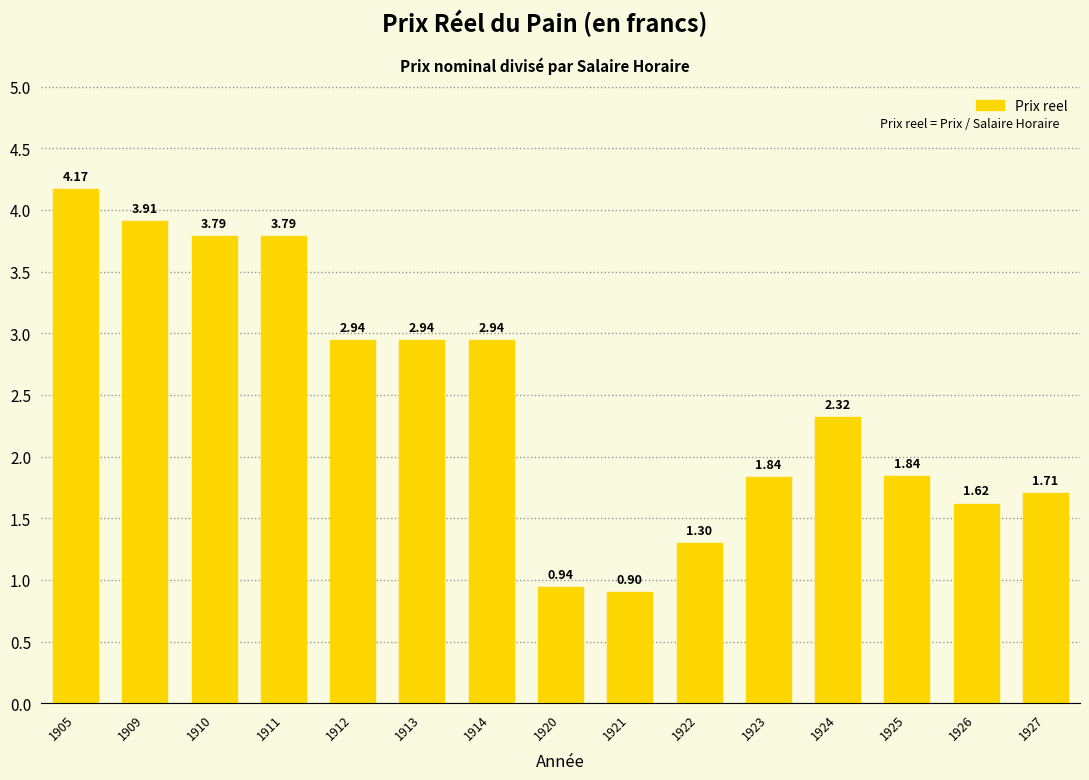

What is the difference between the second highest and minimum values?

3.0